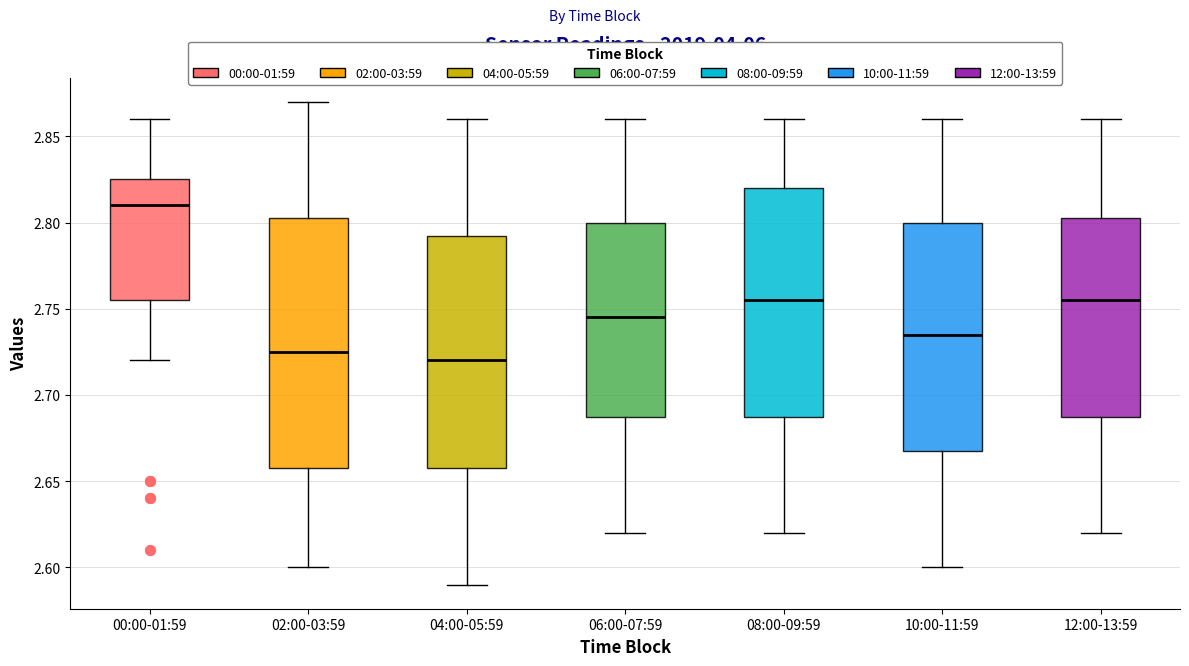

Reading left to right, transcribe this box plot: for each box, give where its median line is, the range the box spans, and where its two whiskers end, as read against the y-axis. The values are not printed on the chart, so give them approximately, as read against the axis.

00:00-01:59: median 2.810, box 2.755 to 2.825, whiskers 2.720 to 2.860
02:00-03:59: median 2.725, box 2.660 to 2.805, whiskers 2.600 to 2.870
04:00-05:59: median 2.720, box 2.660 to 2.795, whiskers 2.590 to 2.860
06:00-07:59: median 2.745, box 2.690 to 2.800, whiskers 2.620 to 2.860
08:00-09:59: median 2.755, box 2.690 to 2.820, whiskers 2.620 to 2.860
10:00-11:59: median 2.735, box 2.670 to 2.800, whiskers 2.600 to 2.860
12:00-13:59: median 2.755, box 2.690 to 2.805, whiskers 2.620 to 2.860